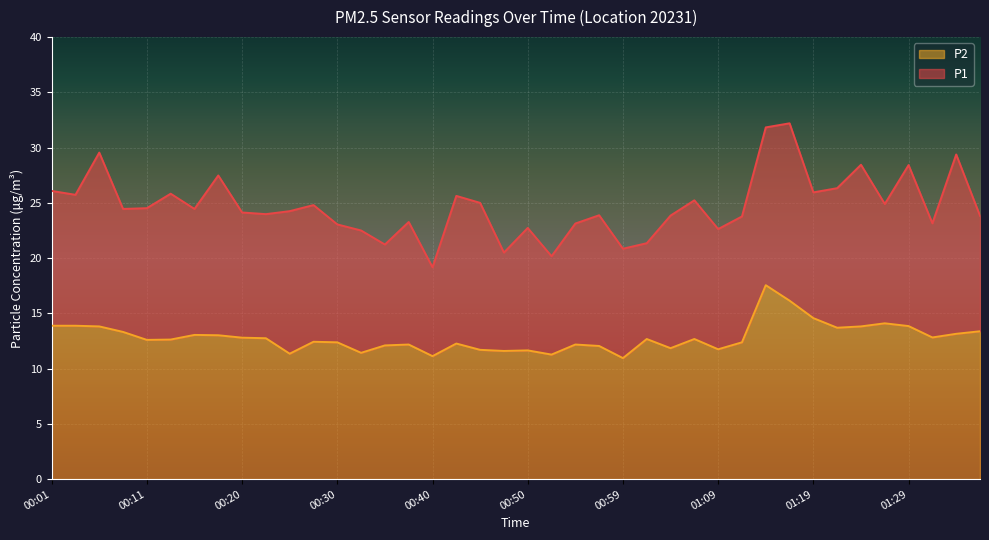

At which category is the sum across all series the highest?

01:14